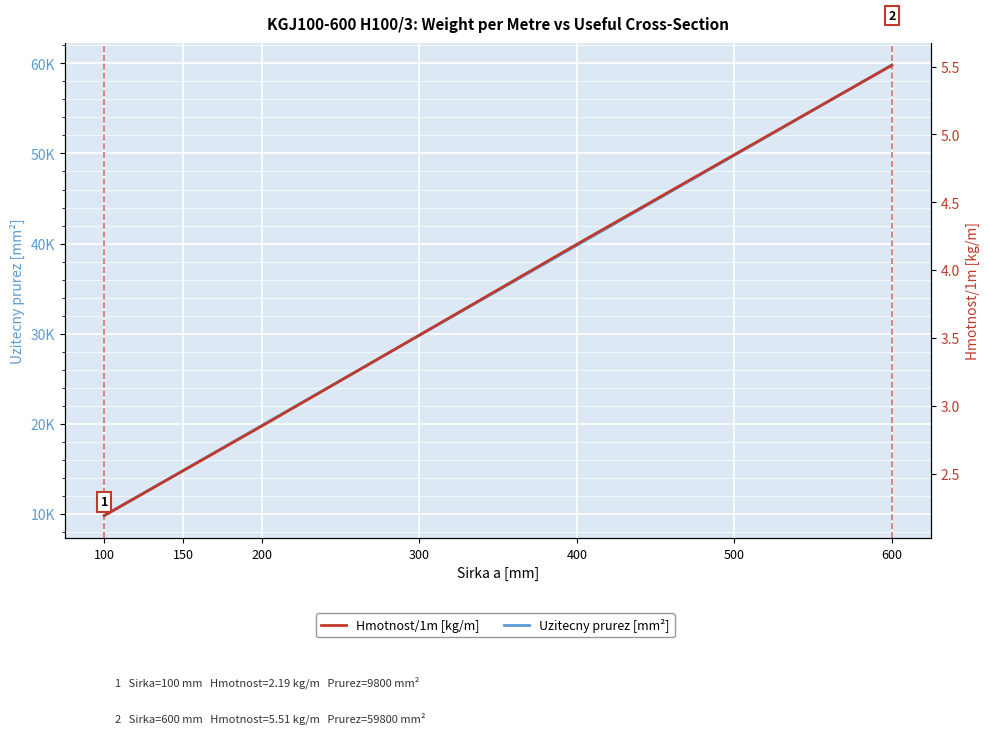

Reading left to right, what are all the values shown in this chart?

Uzitecny prurez [mm²]: 100=9800.0	150=14800.0	200=19800.0	300=29800.0	400=39800.0	500=49800.0	600=59800.0
Hmotnost/1m [kg/m]: 100=2.2	150=2.5	200=2.9	300=3.5	400=4.2	500=4.8	600=5.5